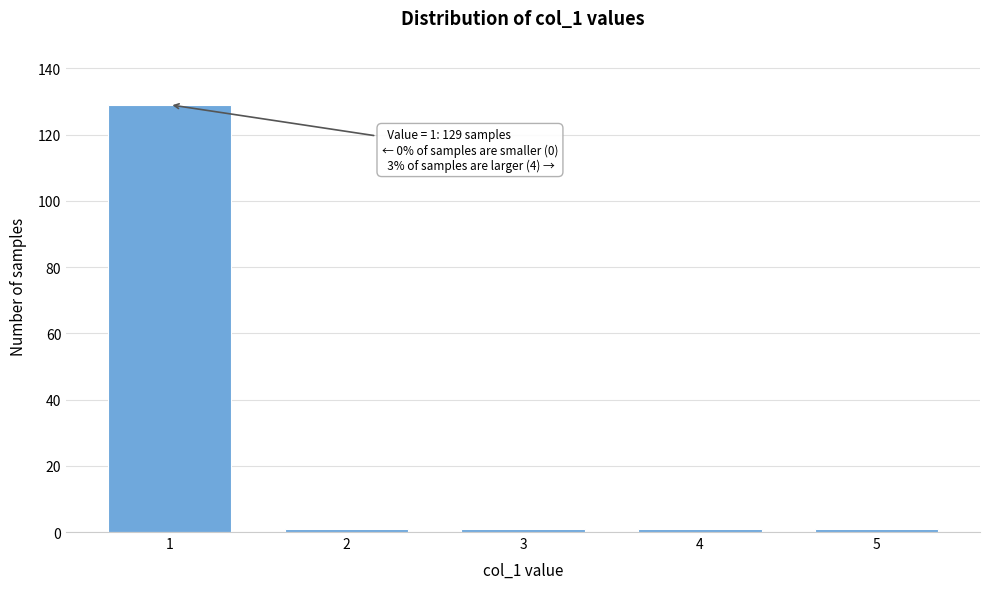

Reading left to right, transcribe all the data shown in this chart.

129	1	1	1	1